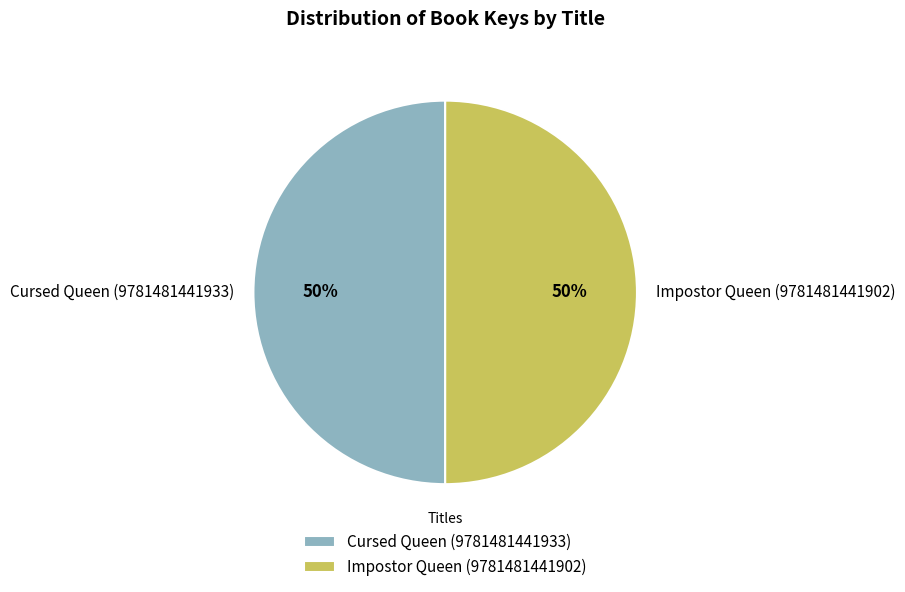

To the nearest percent, what is the average slice percentage?

50%